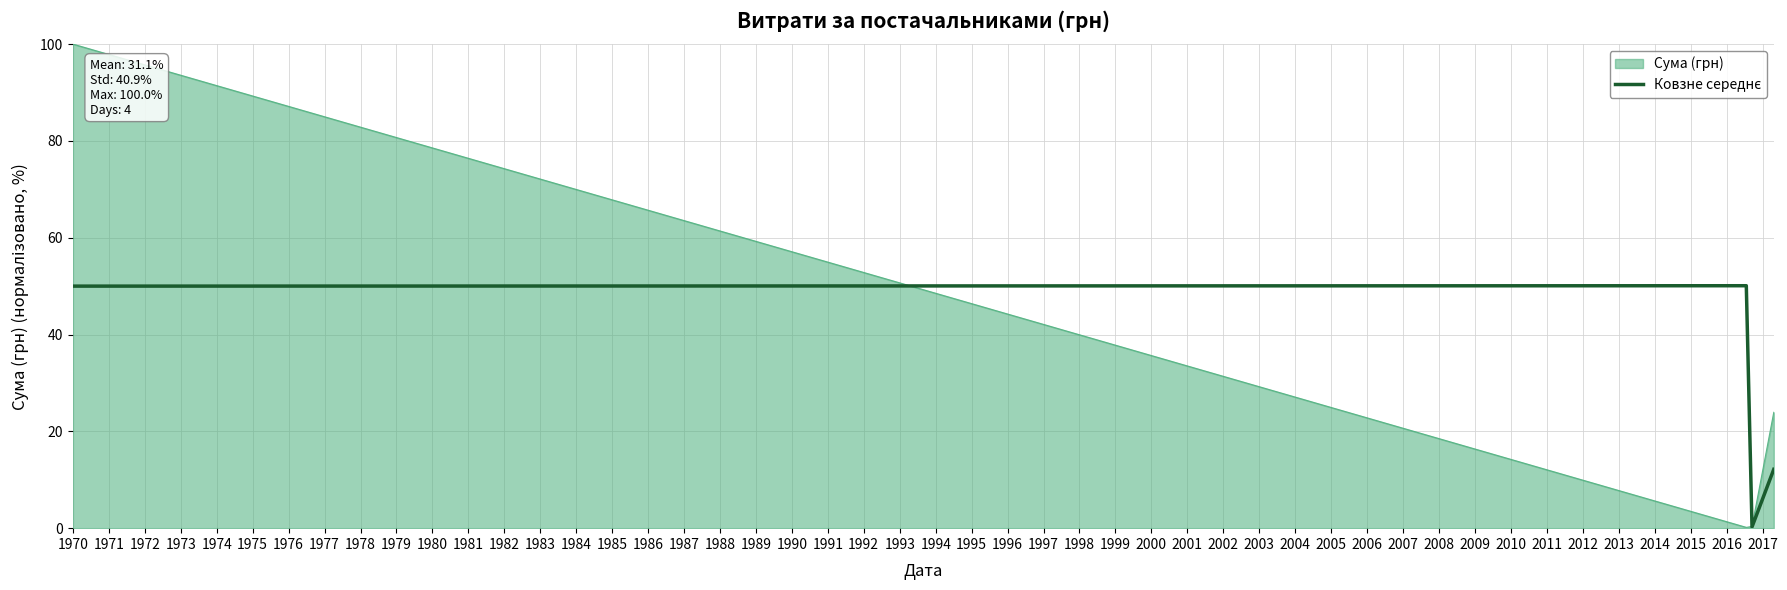

What is the greatest value displayed?

100.0